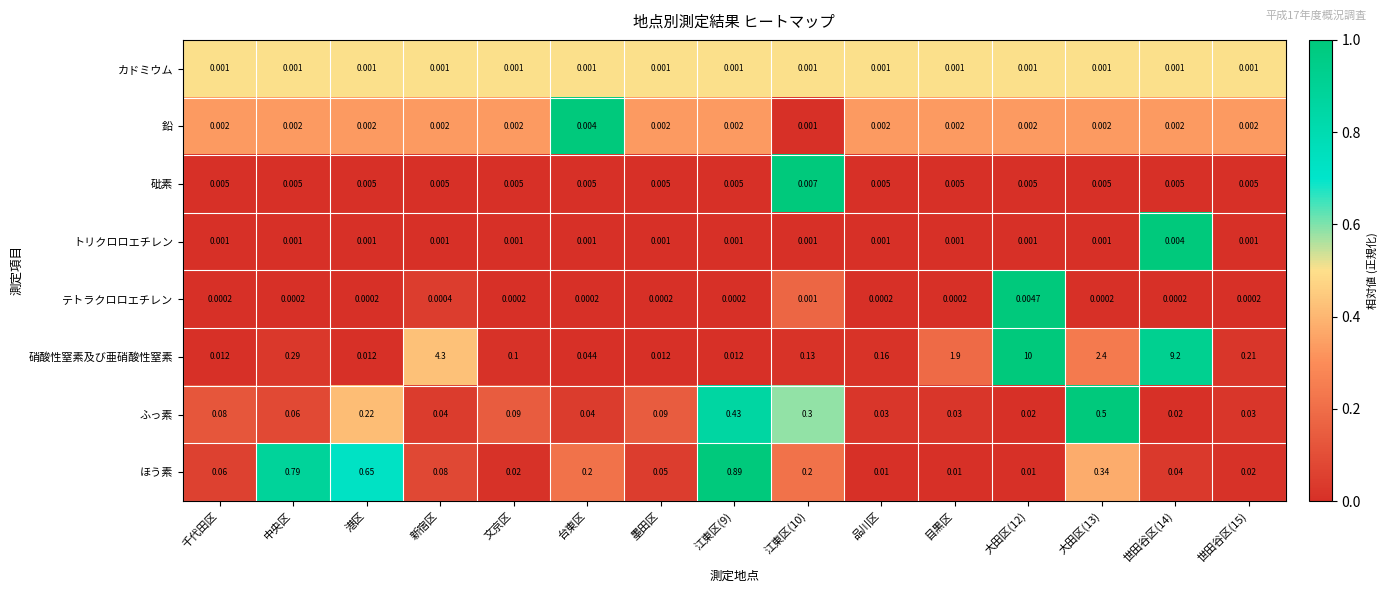

Is the value of ふっ素 at 江東区(9) greater than the value of 硝酸性窒素及び亜硝酸性窒素 at 世田谷区(15)?

Yes